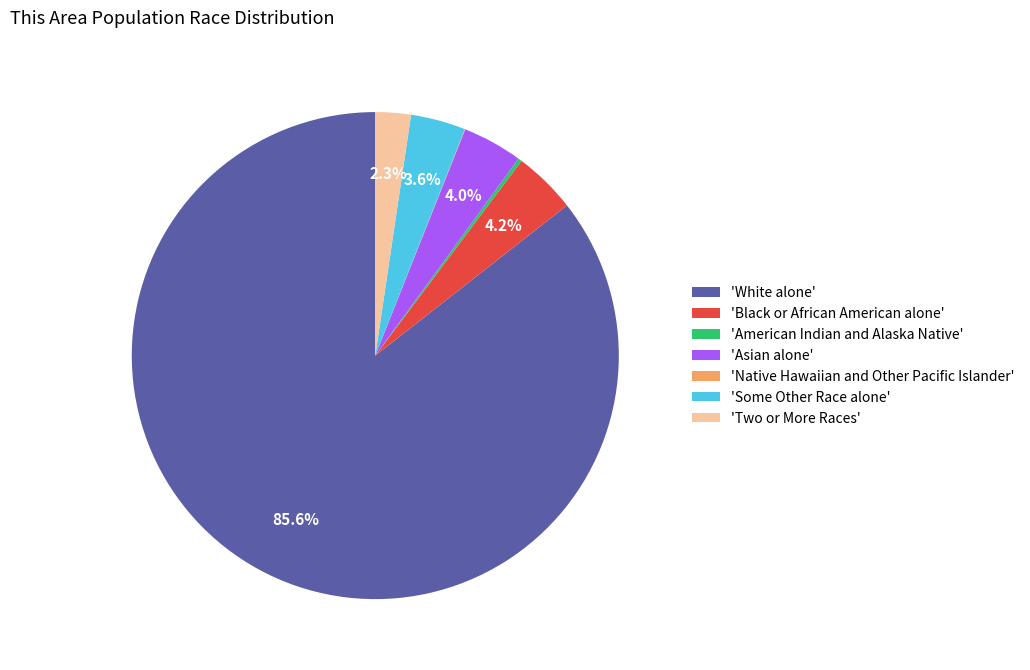

How much of the chart is everything except 'Black or African American alone'?

95.8%